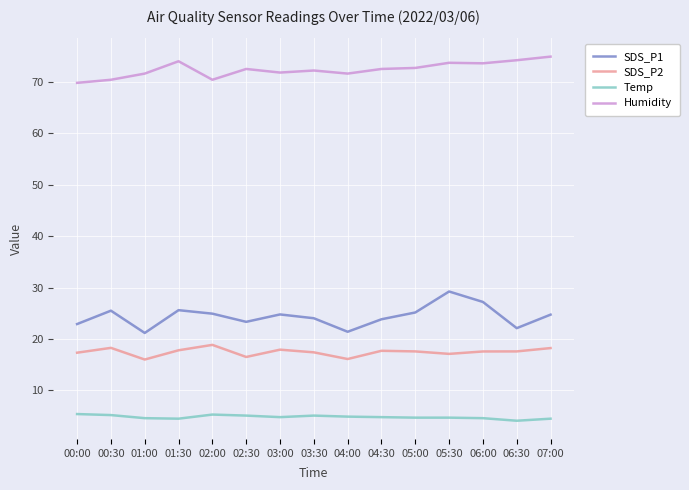

Is the value of Humidity at 05:00 greater than the value of Temp at 06:00?

Yes